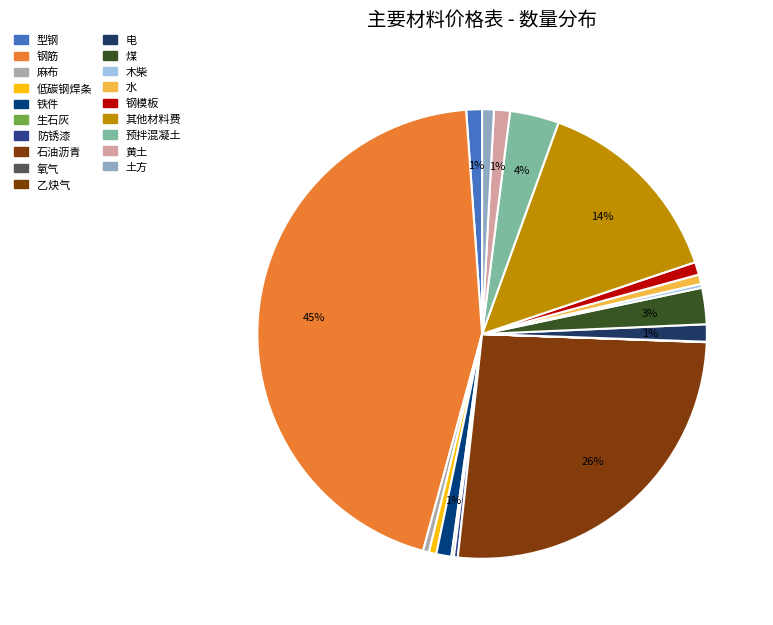

How many segments does this pie chart have?

19